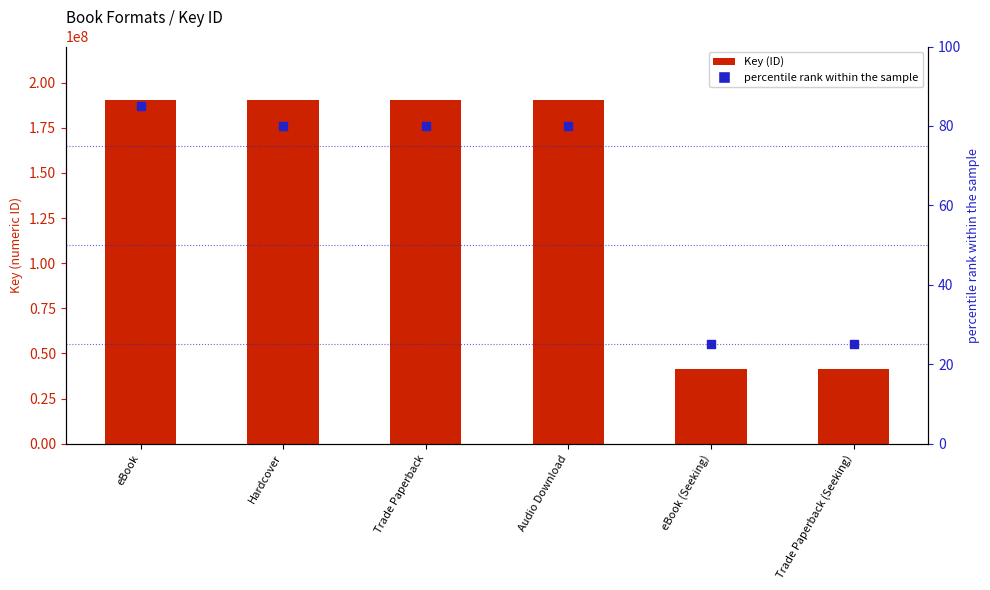

Which series reaches the maximum Y coordinate?

Key (ID)